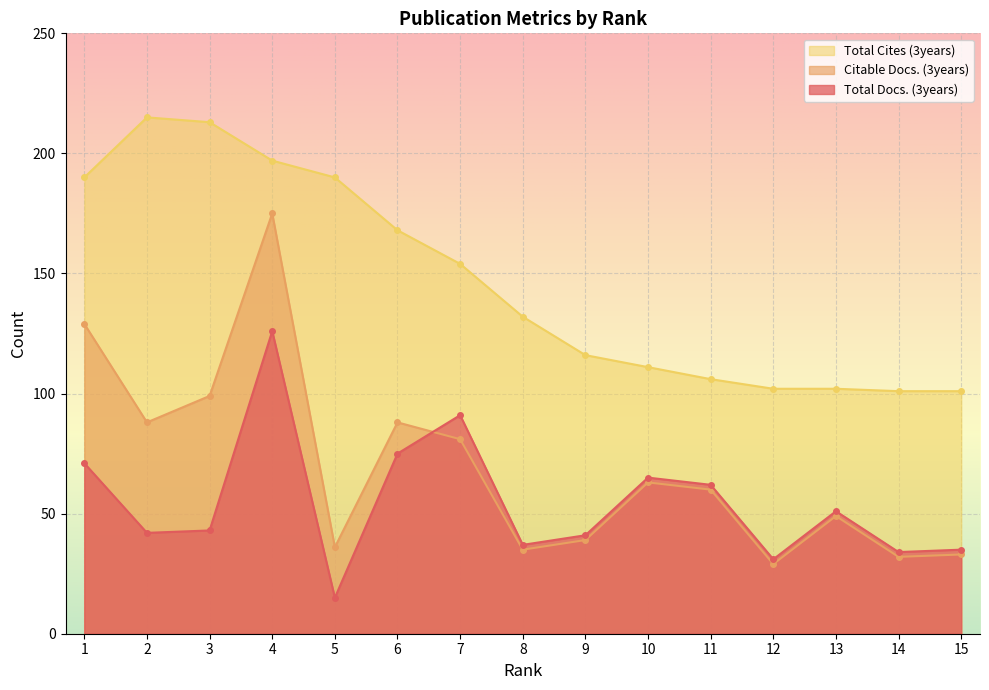

Reading left to right, what are all the values shown in this chart?

Total Docs. (3years): 71	42	43	126	15	75	91	37	41	65	62	31	51	34	35
Citable Docs. (3years): 129	88	99	175	36	88	81	35	39	63	60	29	49	32	33
Total Cites (3years): 190	215	213	197	190	168	154	132	116	111	106	102	102	101	101